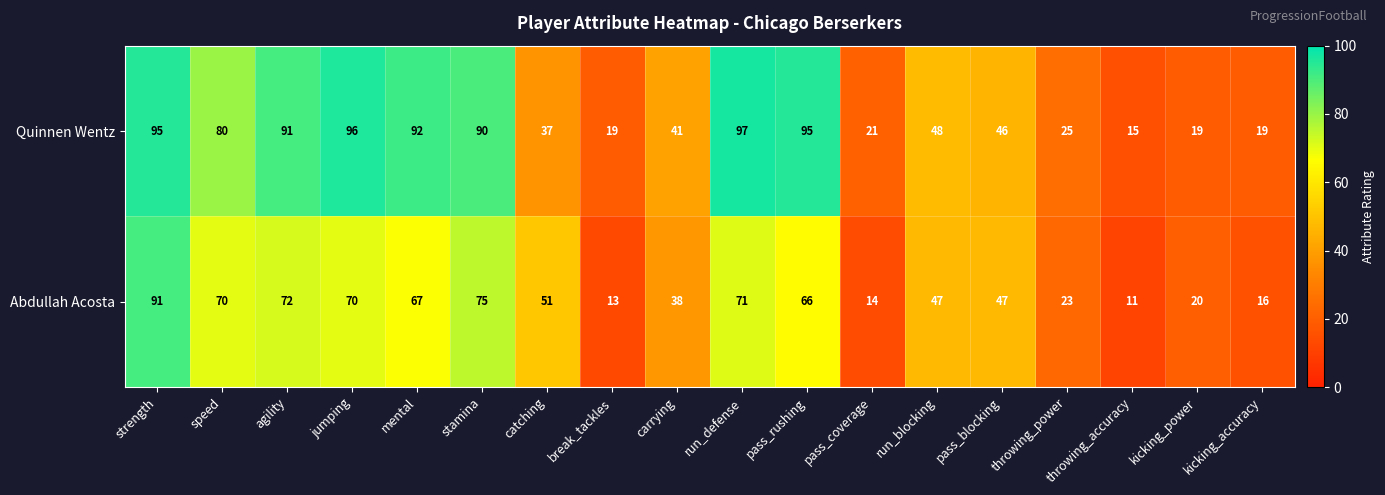

What is the difference between the maximum and minimum values in the Abdullah Acosta series?

80